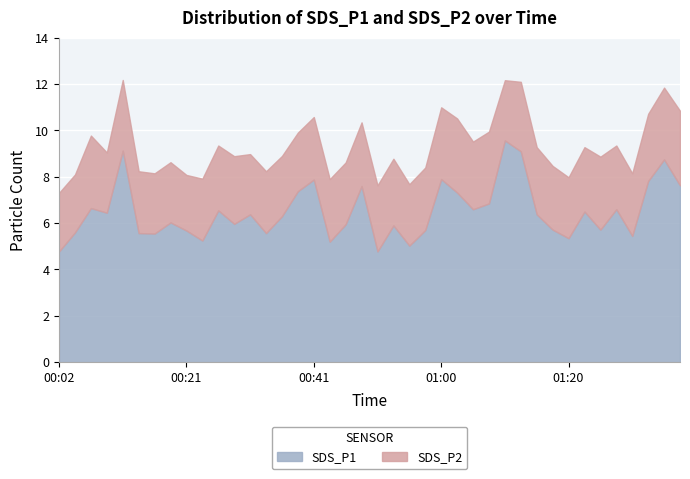

True or false: SDS_P1 and SDS_P2 intersect in this chart.

False